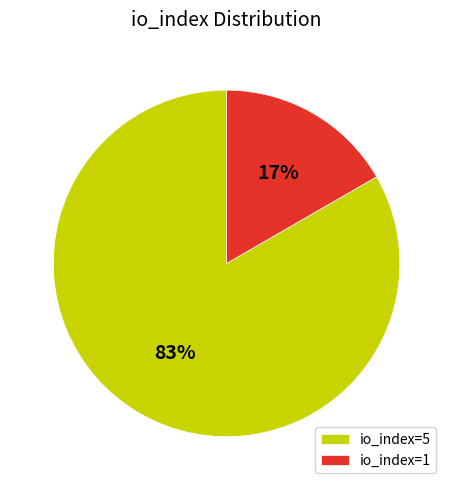

Does io_index=1 represent more than half of the total?

No